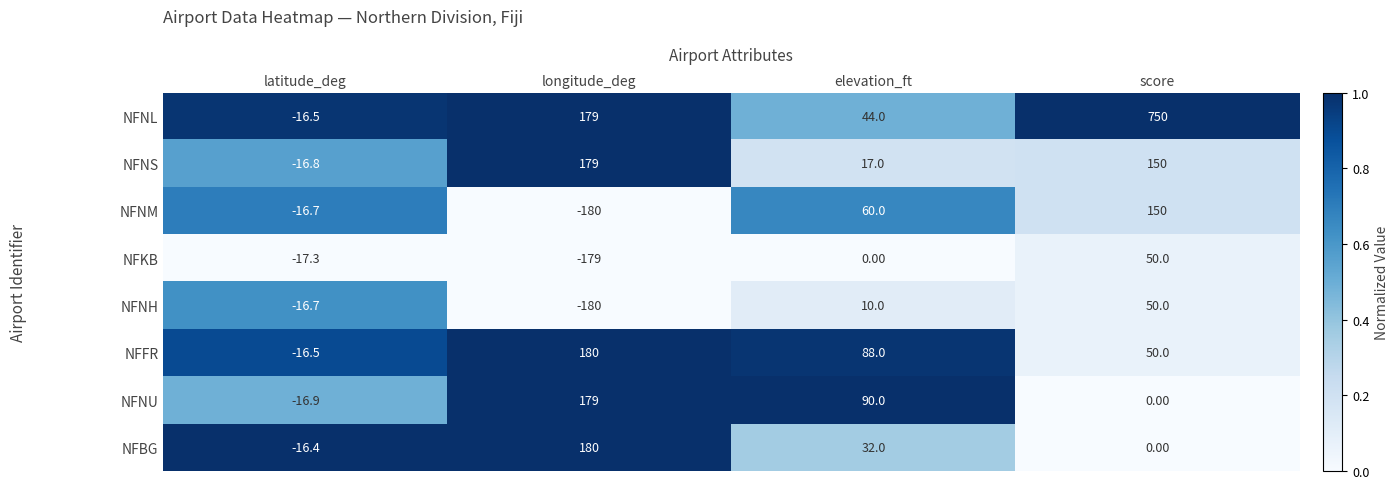

What is the difference between the second highest and minimum values in the NFNH series?

190.0